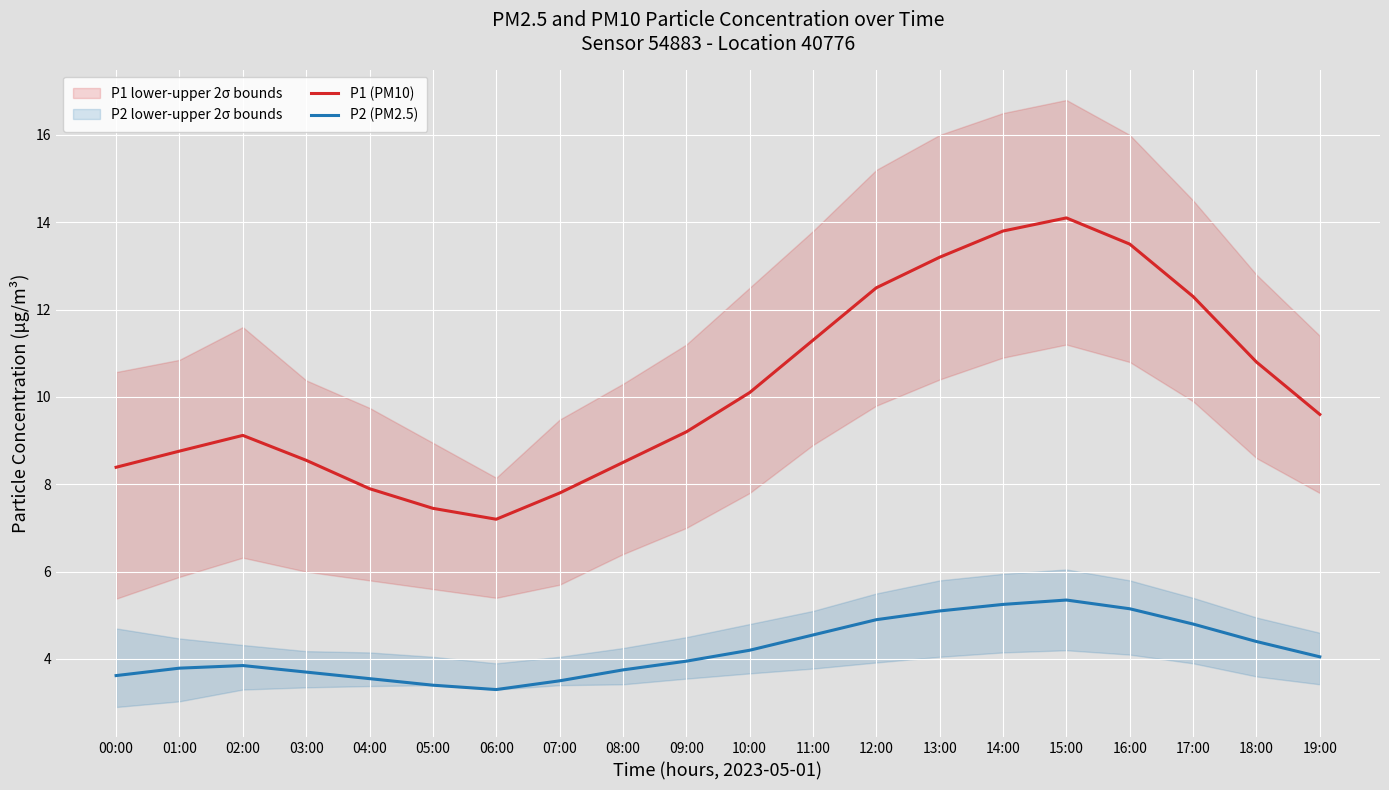

Reading left to right, what are all the values shown in this chart?

P1 (PM10): 8.4	8.8	9.1	8.6	7.9	7.5	7.2	7.8	8.5	9.2	10.1	11.3	12.5	13.2	13.8	14.1	13.5	12.3	10.8	9.6
P2 (PM2.5): 3.6	3.8	3.9	3.7	3.5	3.4	3.3	3.5	3.8	4.0	4.2	4.5	4.9	5.1	5.2	5.3	5.2	4.8	4.4	4.0